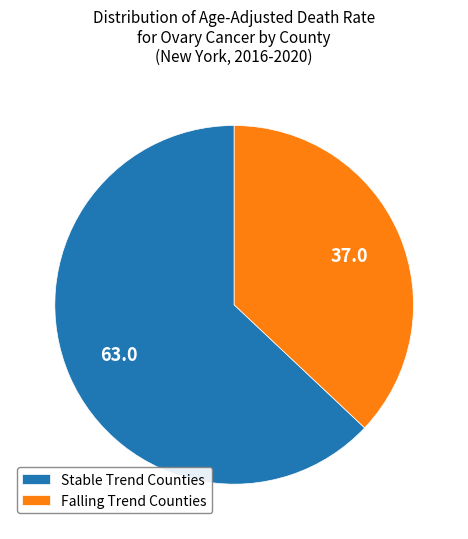

How many segments does this pie chart have?

2